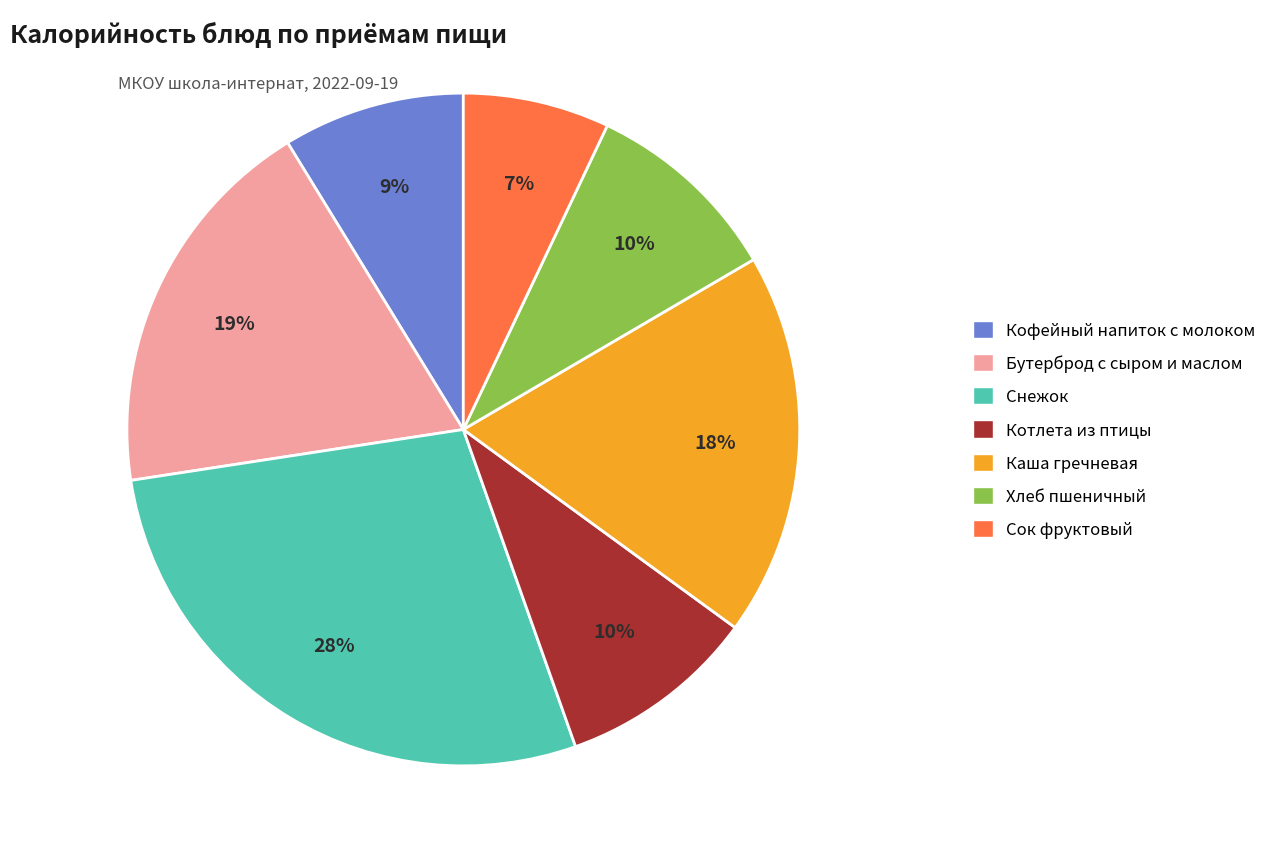

Is it true that Каша гречневая is 18% of the pie?

True